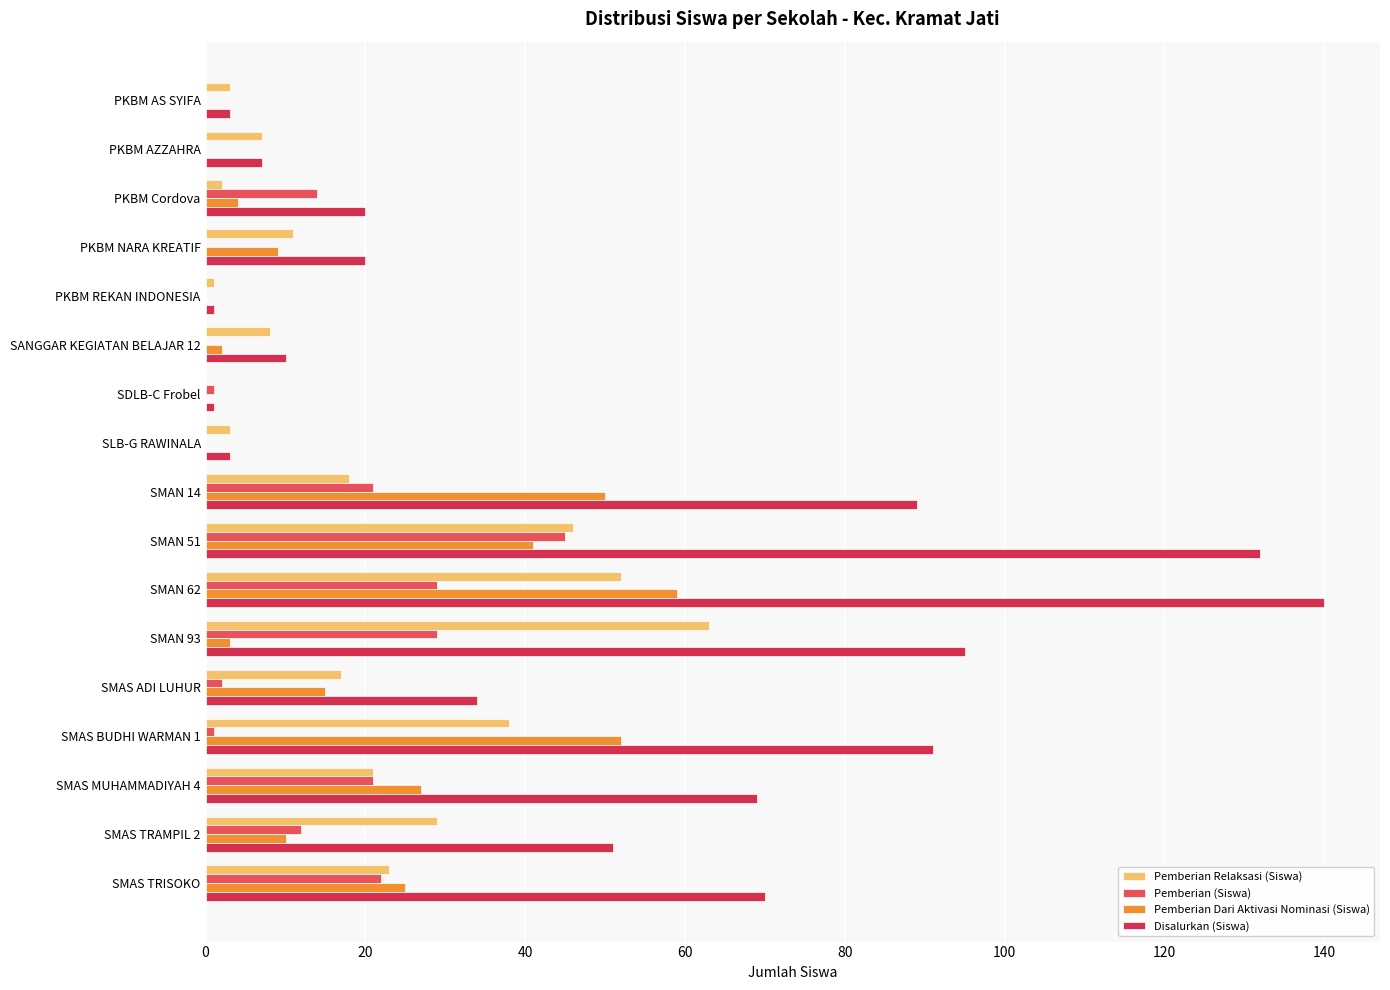

True or false: Pemberian Relaksasi (Siswa) has a value of 46 at SMAN 51.

True